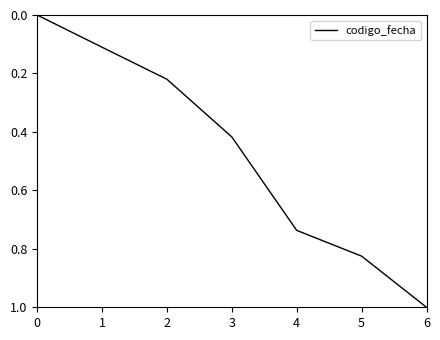

What is the change in value from 3 to 4?

+0.3